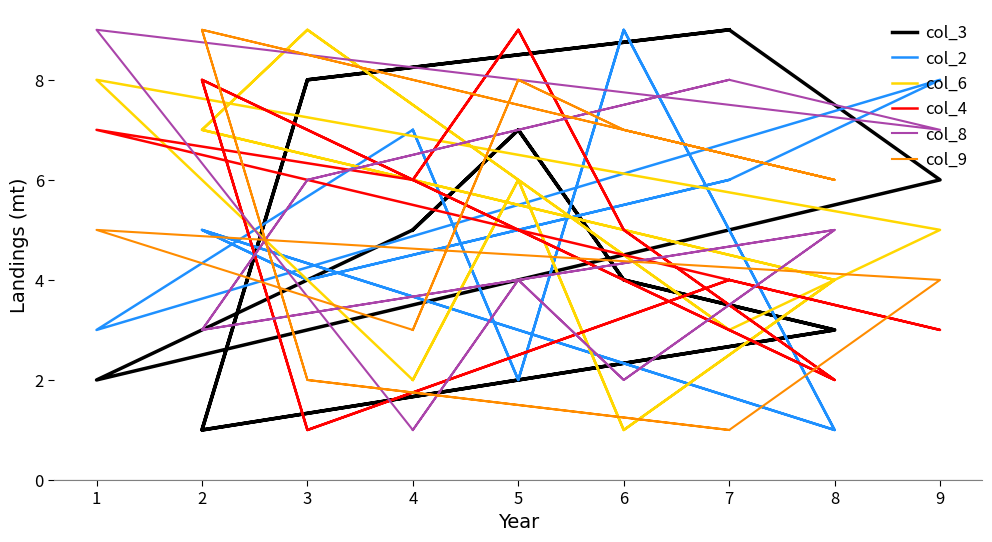

How many data points in col_6 are less than 5?

8